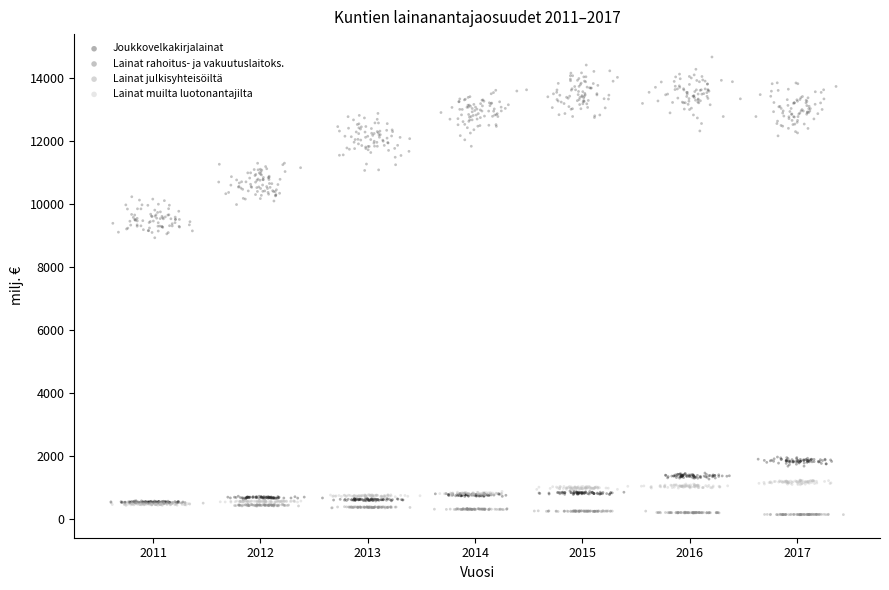

What are all the series names shown in the legend?

Joukkovelkakirjalainat, Lainat rahoitus- ja vakuutuslaitoks., Lainat julkisyhteisöiltä, Lainat muilta luotonantajilta